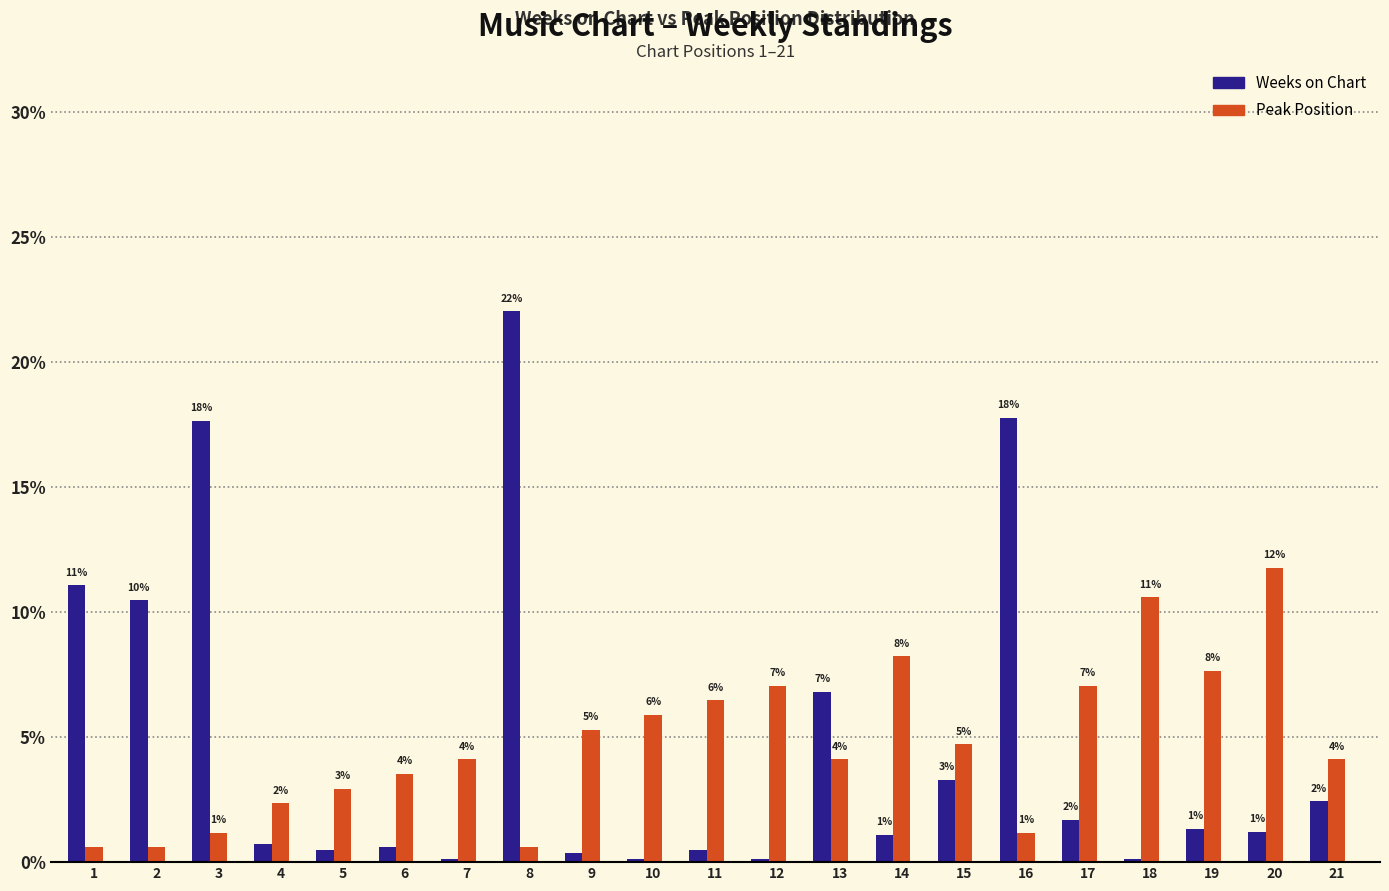

True or false: Peak Position has a value of 4.1 at 11.

False